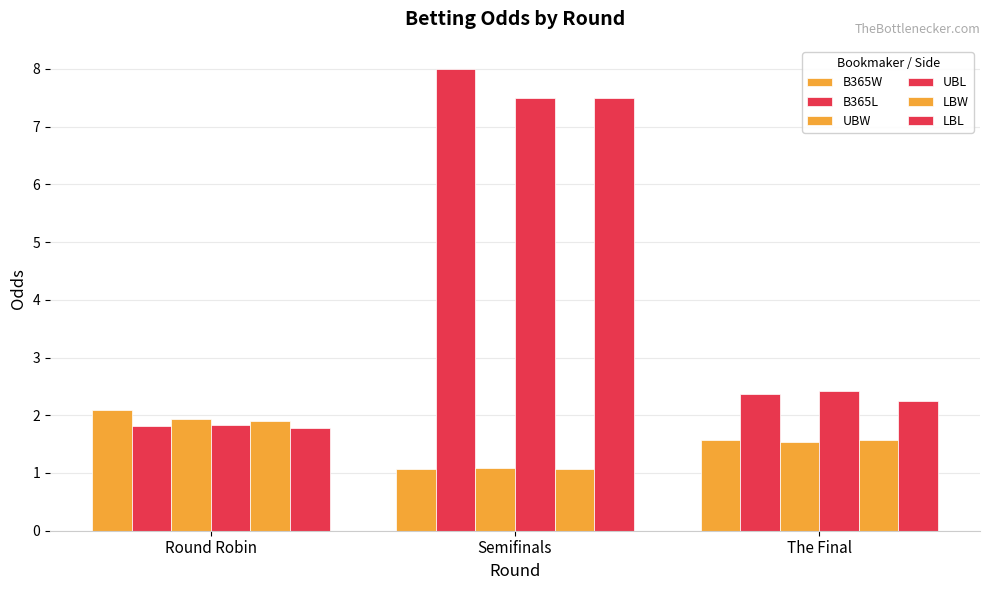

What is the maximum value shown in the chart?

8.0